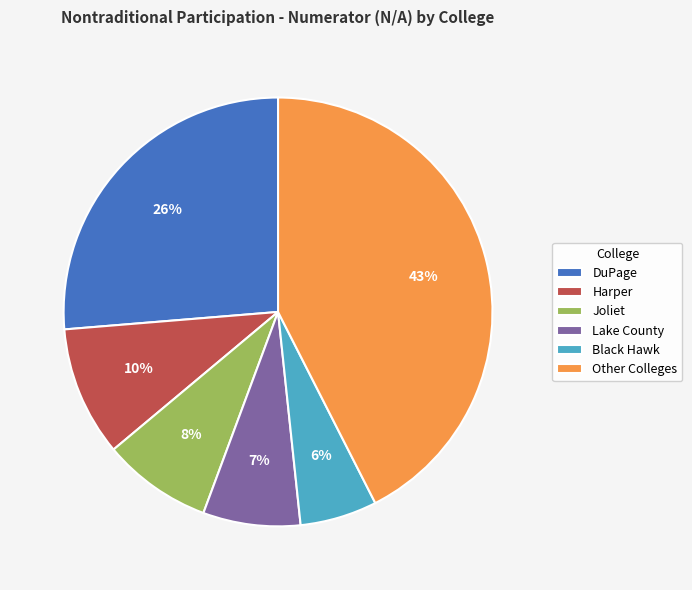

Does any single category account for the majority?

No